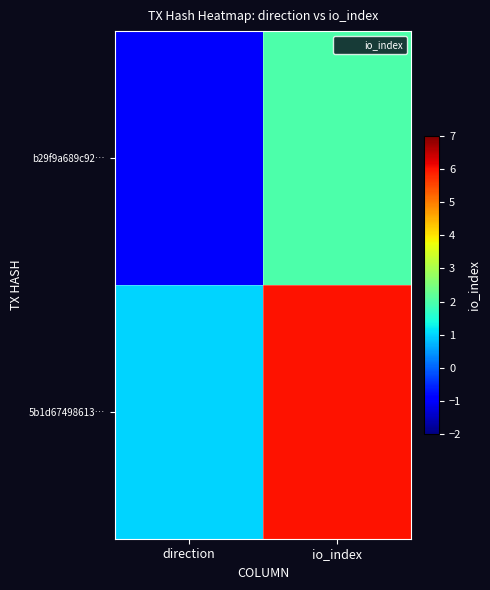

How many data points does each series have?

2